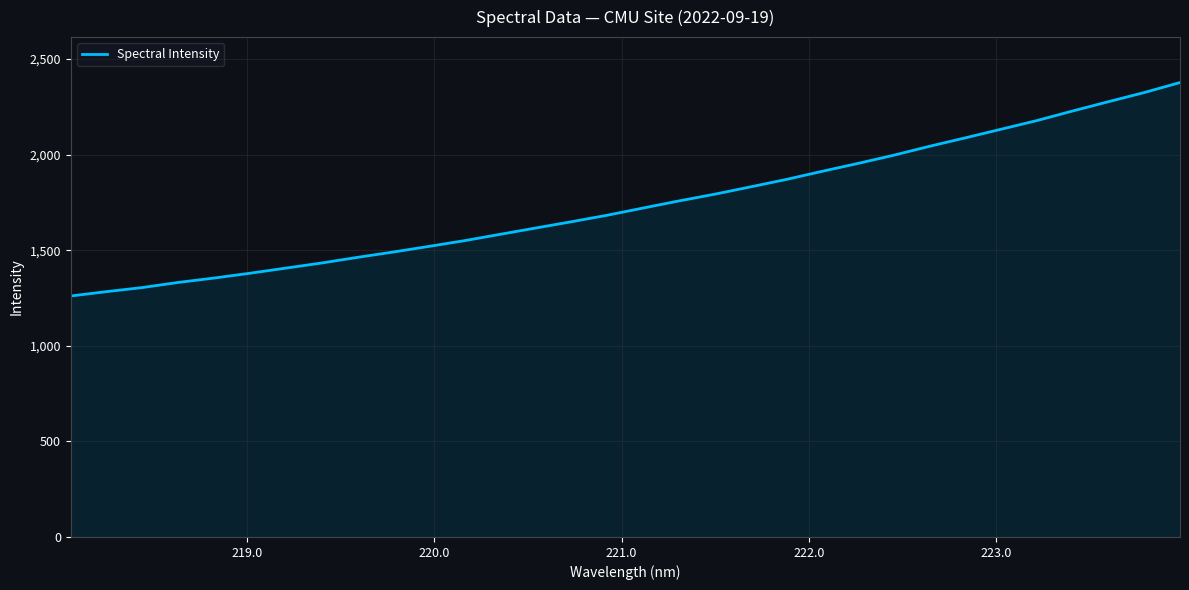

True or false: the data has more than 2 interior local peaks.

False